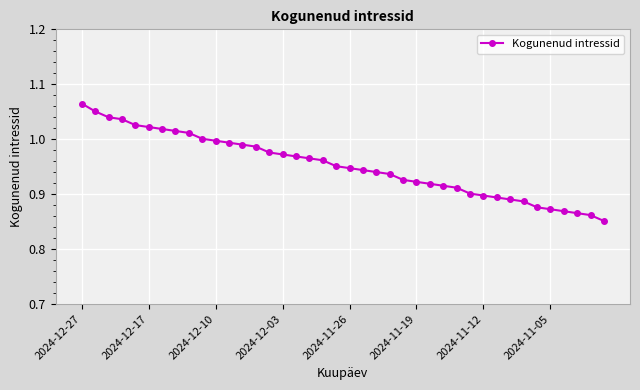

What is the sum of all values?

38.1